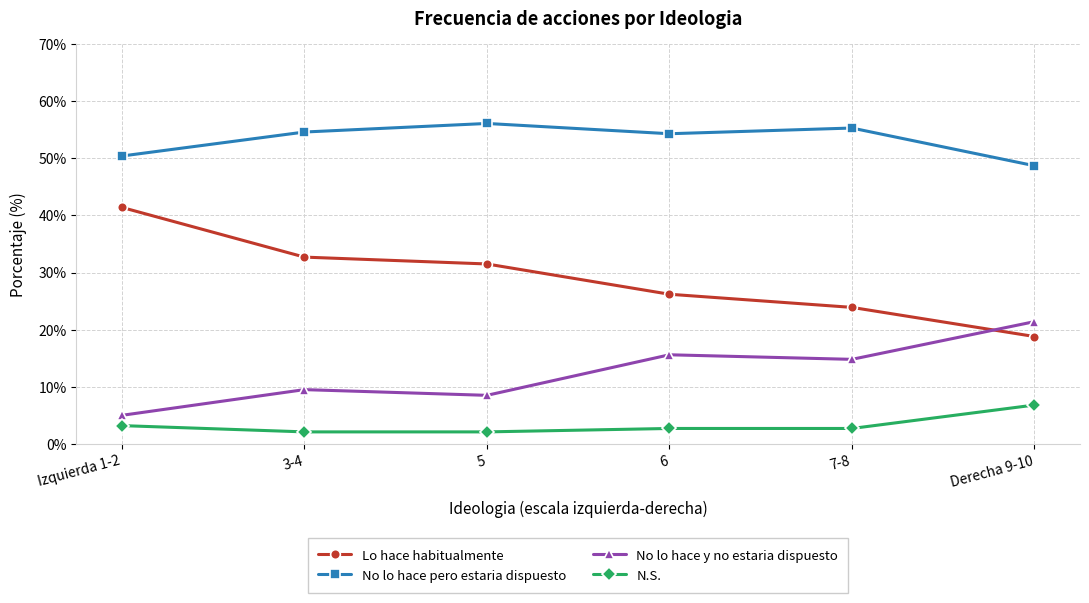

At how many categories does at least one series exceed 36?

6